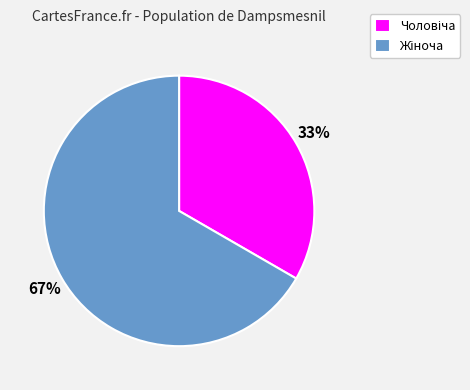

To the nearest percent, what is the average slice percentage?

50%